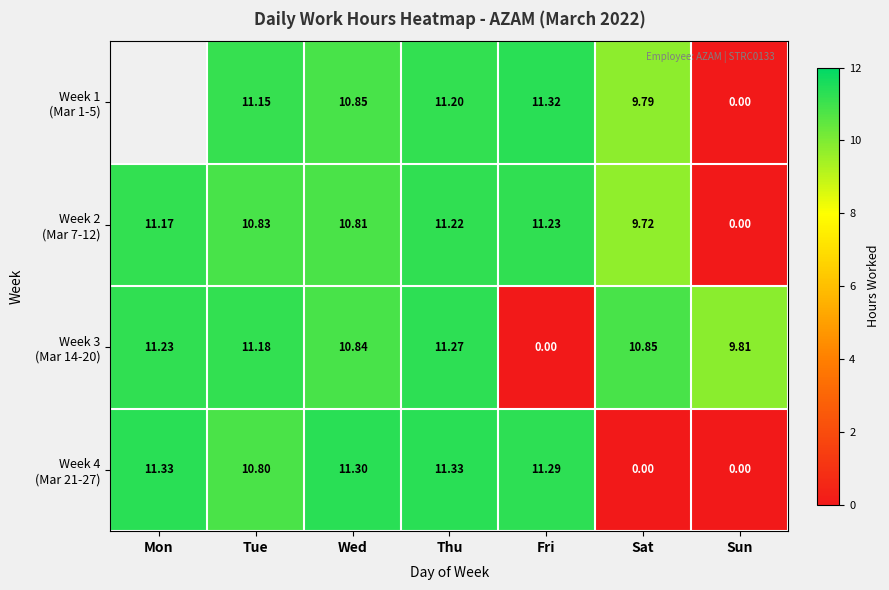

Between Fri and Sun, which series saw the biggest shift?

Week 1 (Mar 1-5)